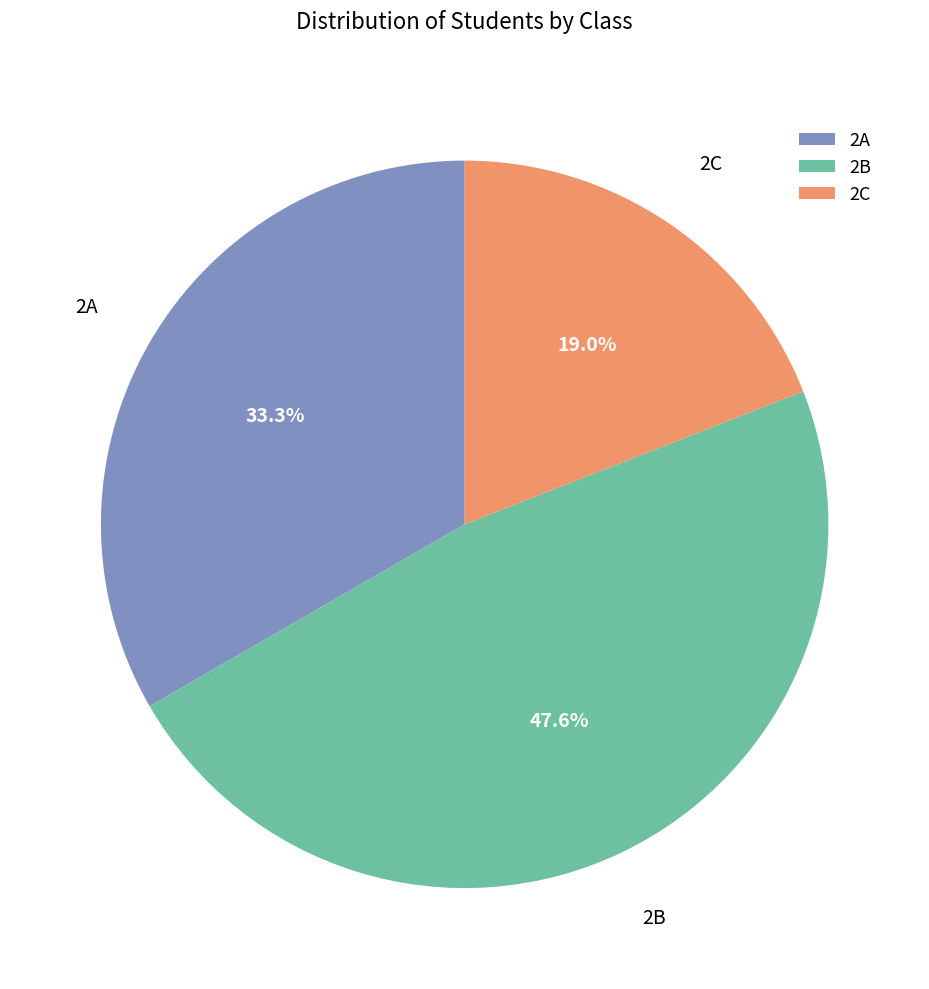

Rank the categories by value from lowest to highest.

2C, 2A, 2B